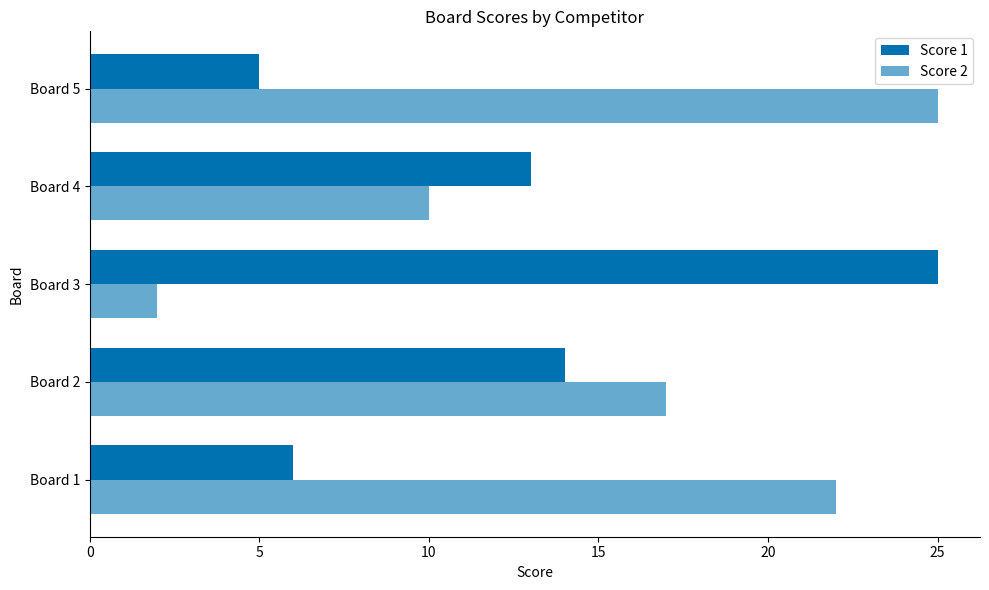

Reading left to right, what are all the values shown in this chart?

Score 1: 6	14	25	13	5
Score 2: 22	17	2	10	25